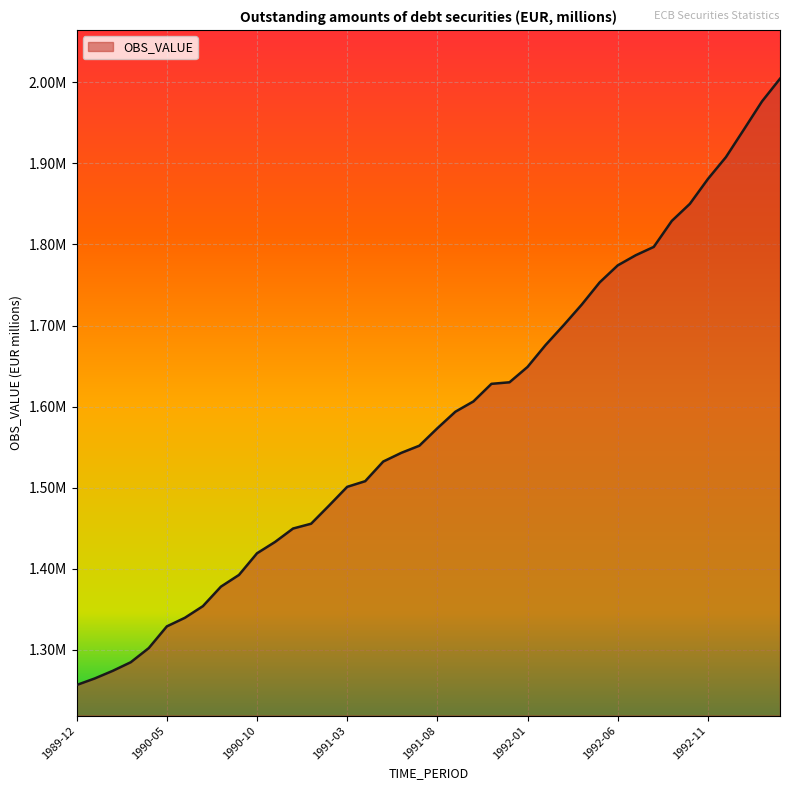

What is the maximum value shown in the chart?

2004334.1